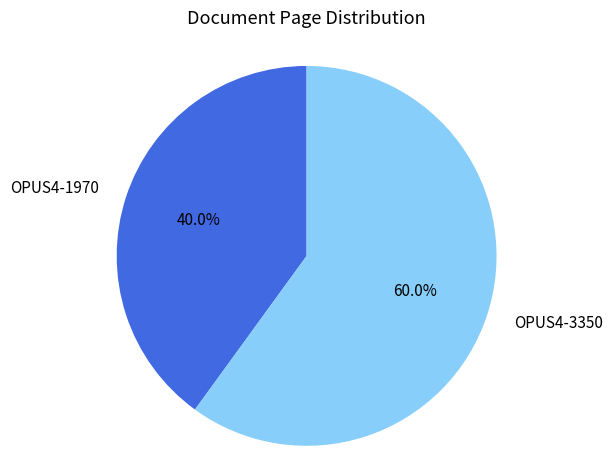

Is there any slice that represents more than half of the pie?

Yes